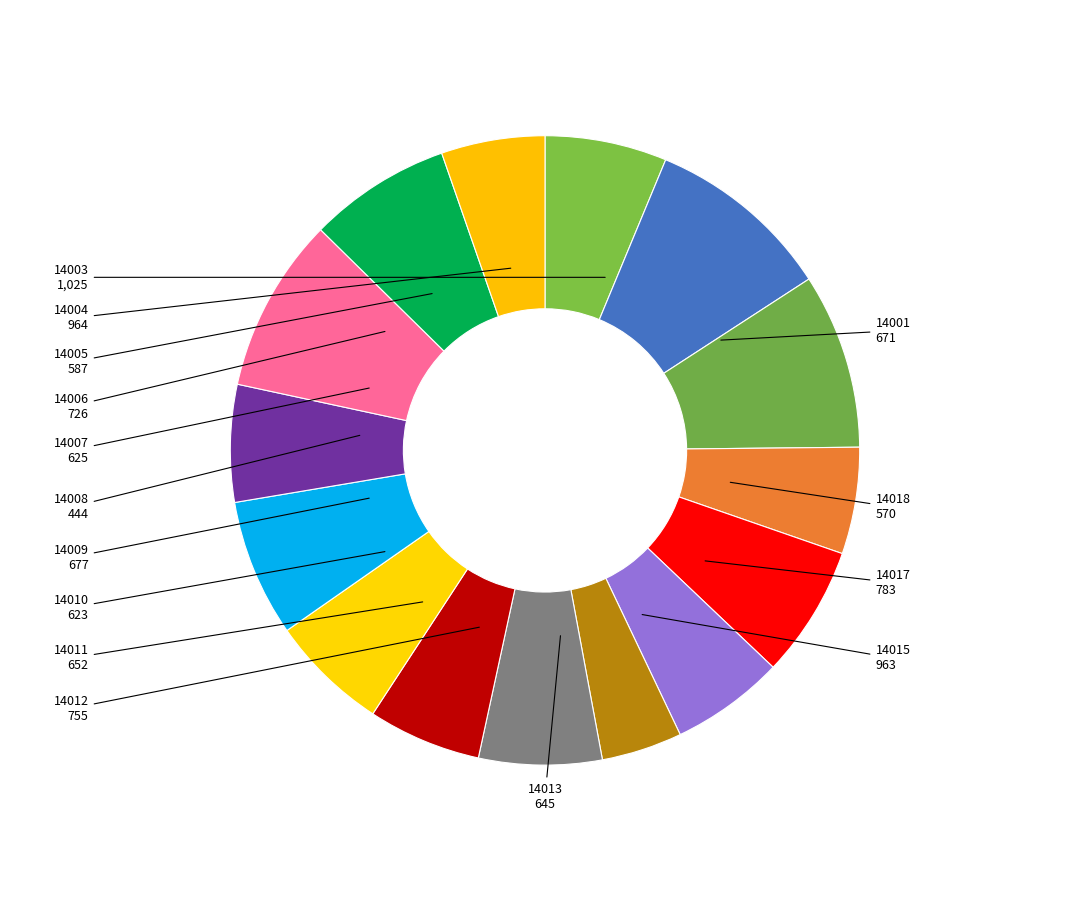

Is there a majority slice in this chart?

No